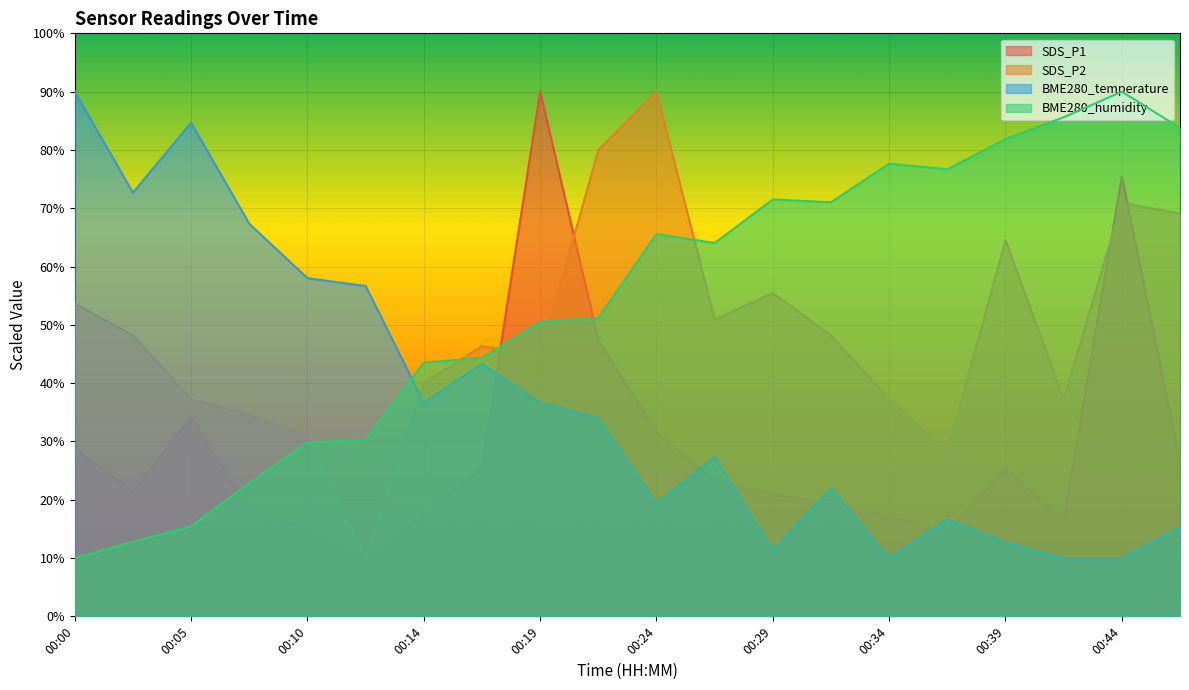

What is the minimum value shown in the chart?

10.0